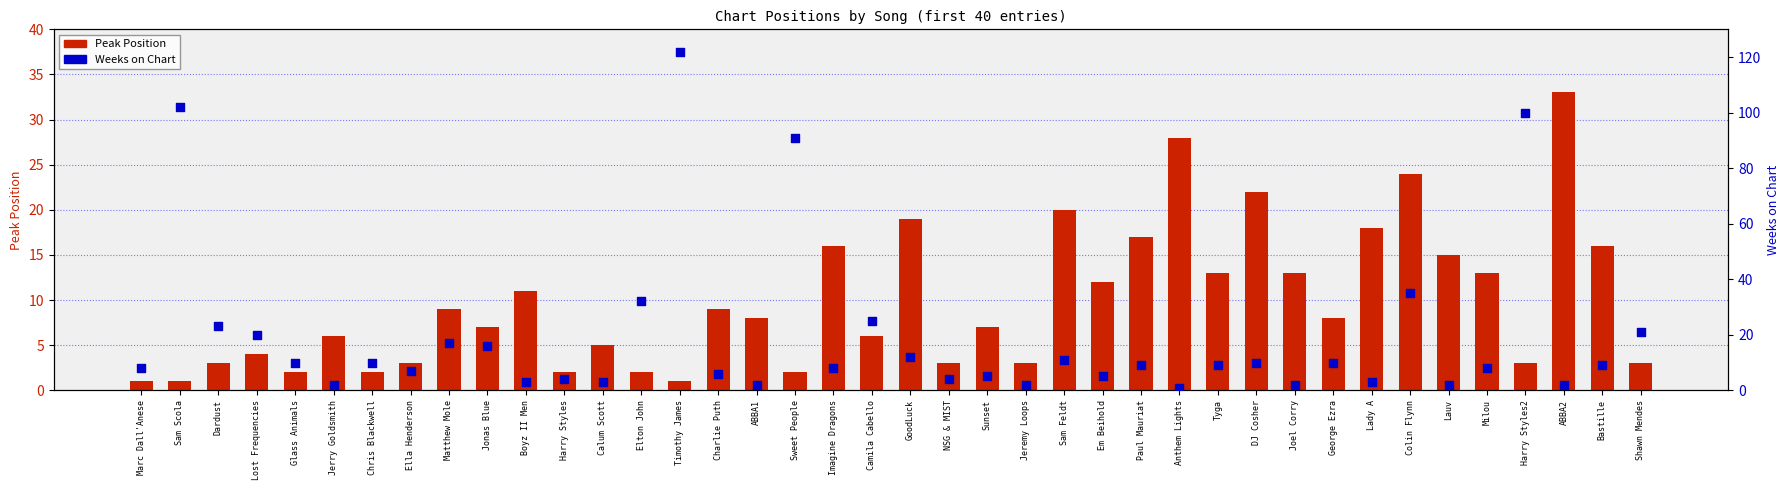

Which series has the widest spread of Y values?

Weeks on Chart